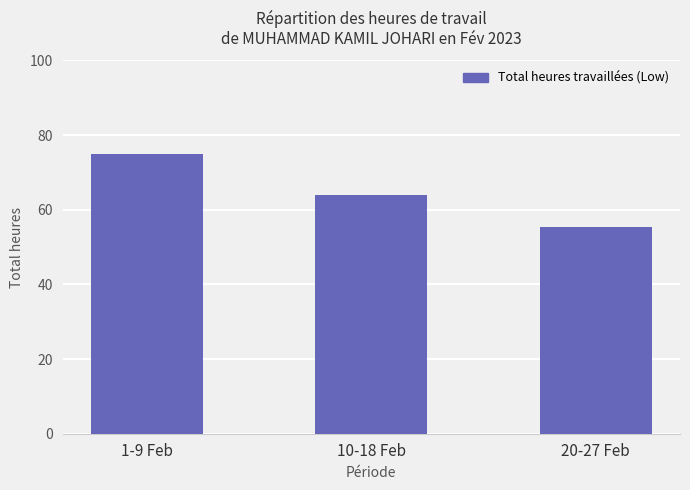

Rank the categories by value from highest to lowest.

1-9 Feb, 10-18 Feb, 20-27 Feb